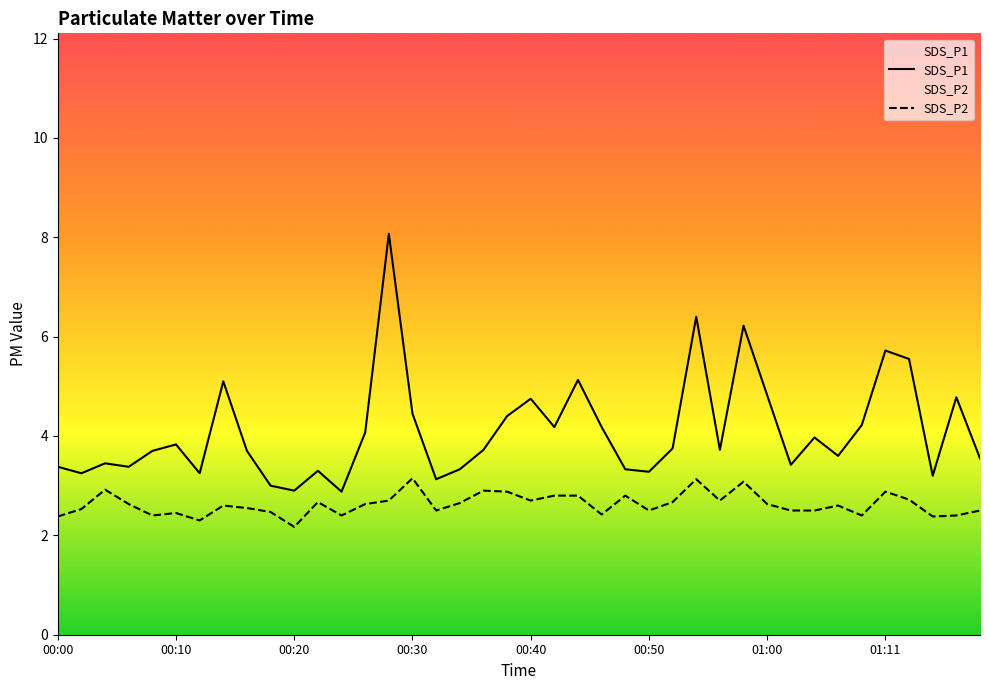

Is this an area chart (filled region under the line)?

No